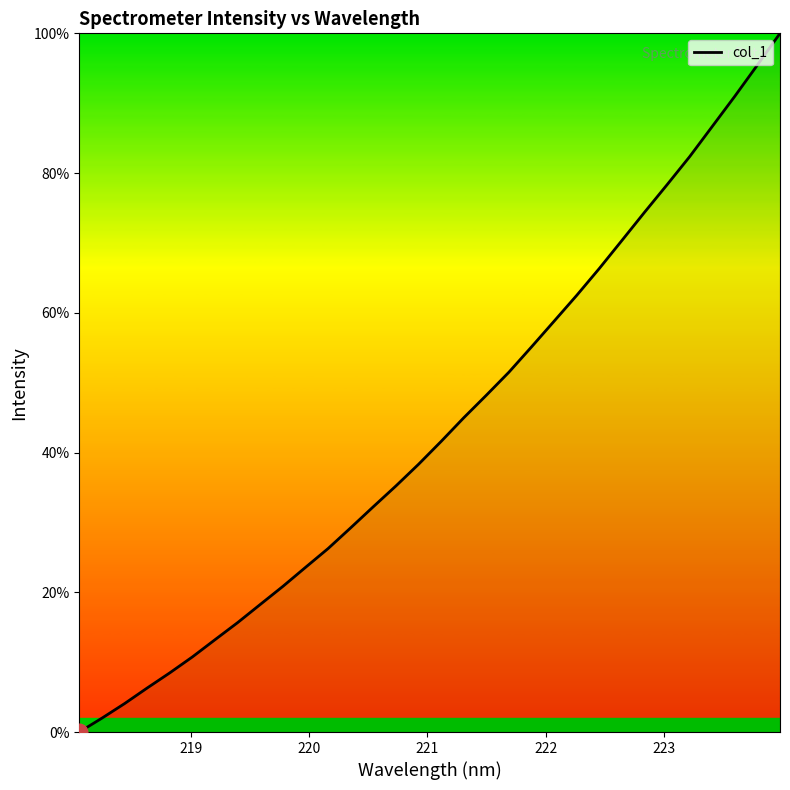

What is the difference between the maximum and minimum values?

100.0